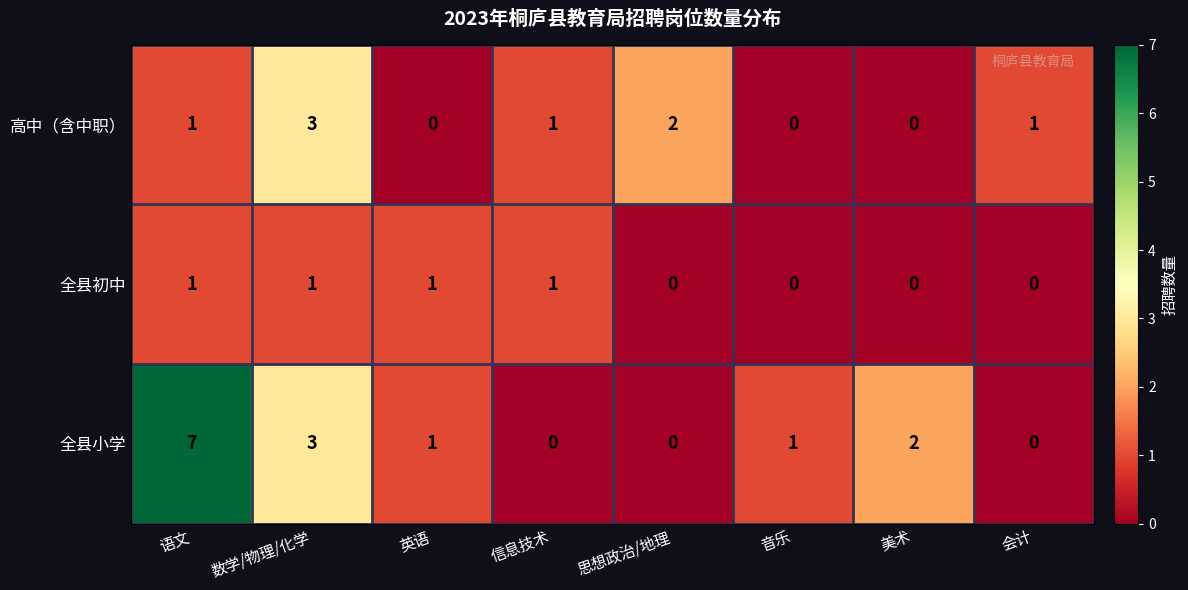

Which series has the largest range (max minus min)?

全县小学